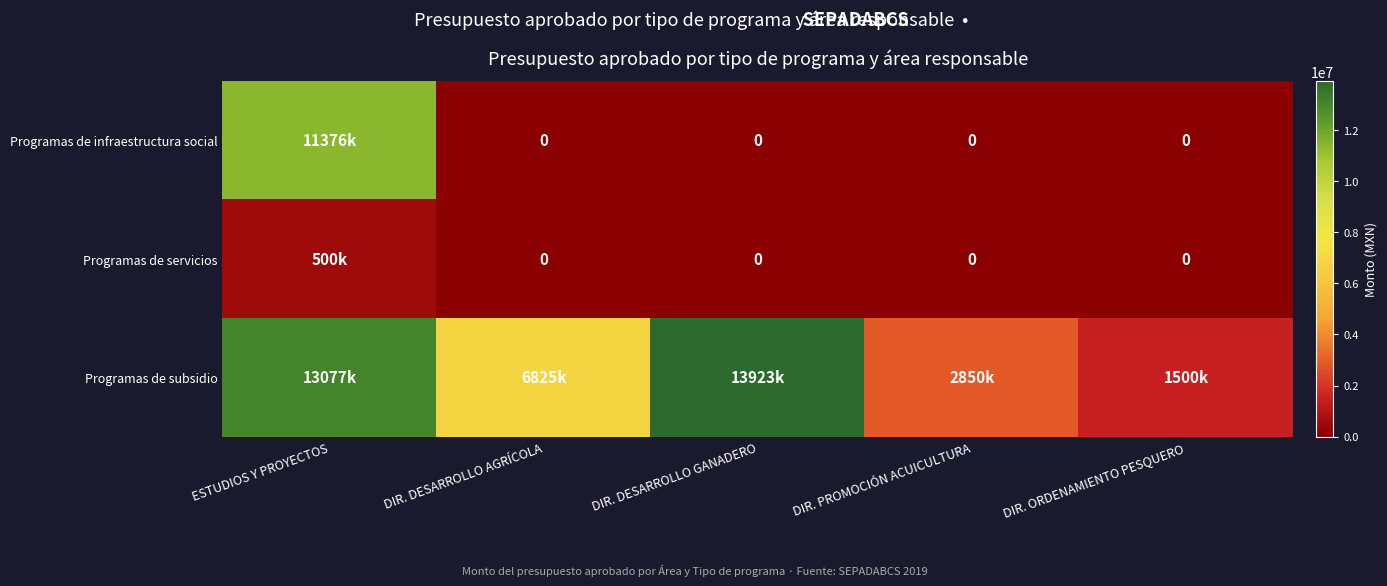

The value of Programas de servicios at DIR. DESARROLLO GANADERO is 166697. True or false?

False